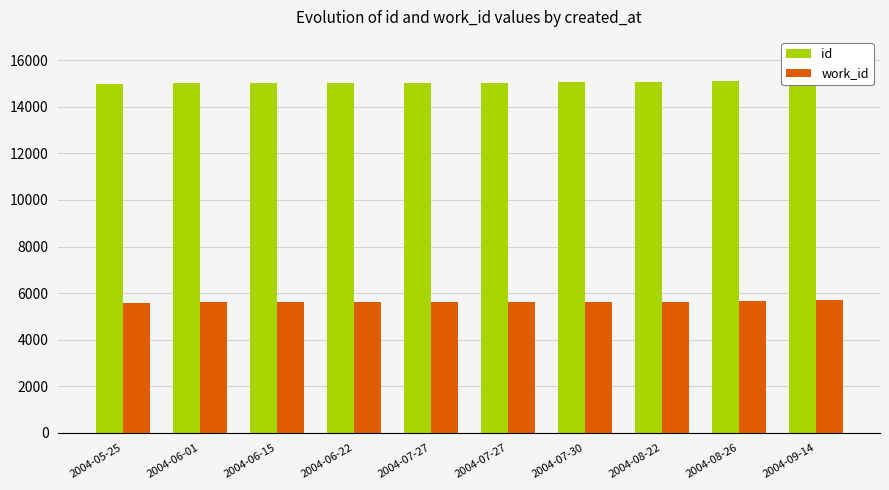

What is the value of the work_id bar at the 6th from the left?

5619